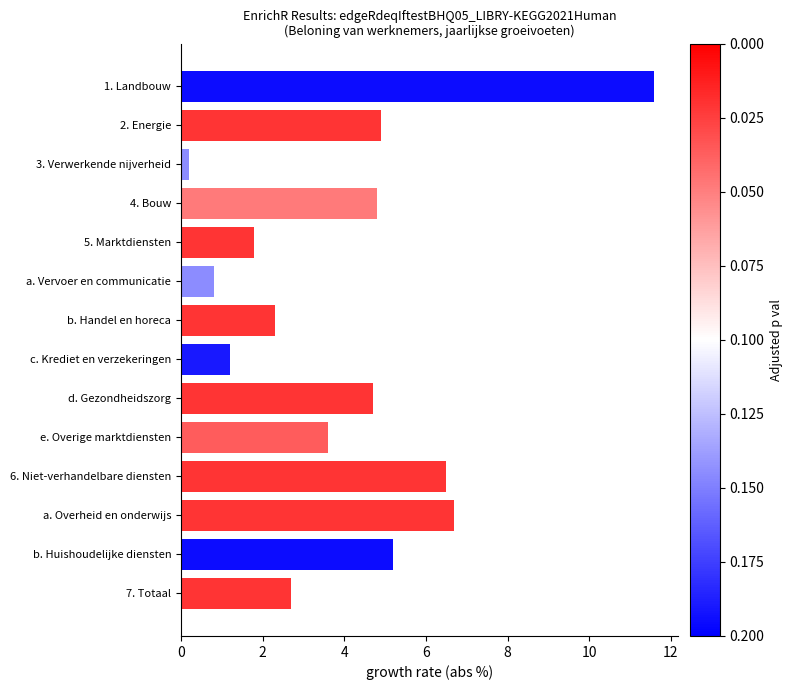

The value at c. Krediet en verzekeringen is 0.4. True or false?

False